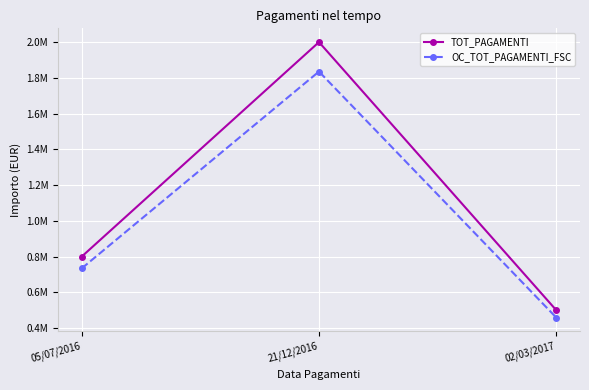

Does the chart have visible grid lines?

Yes